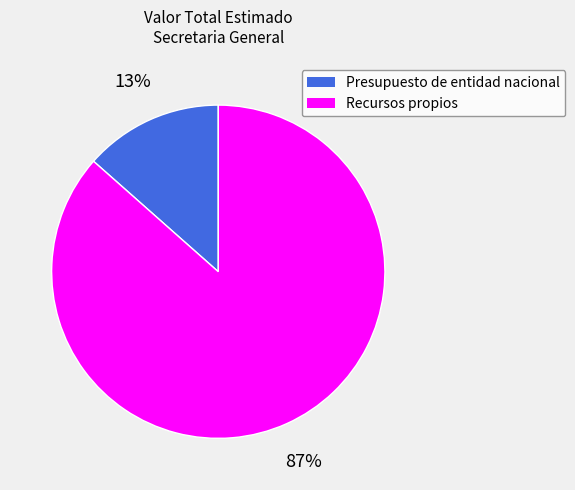

Count the number of slices in the pie.

2